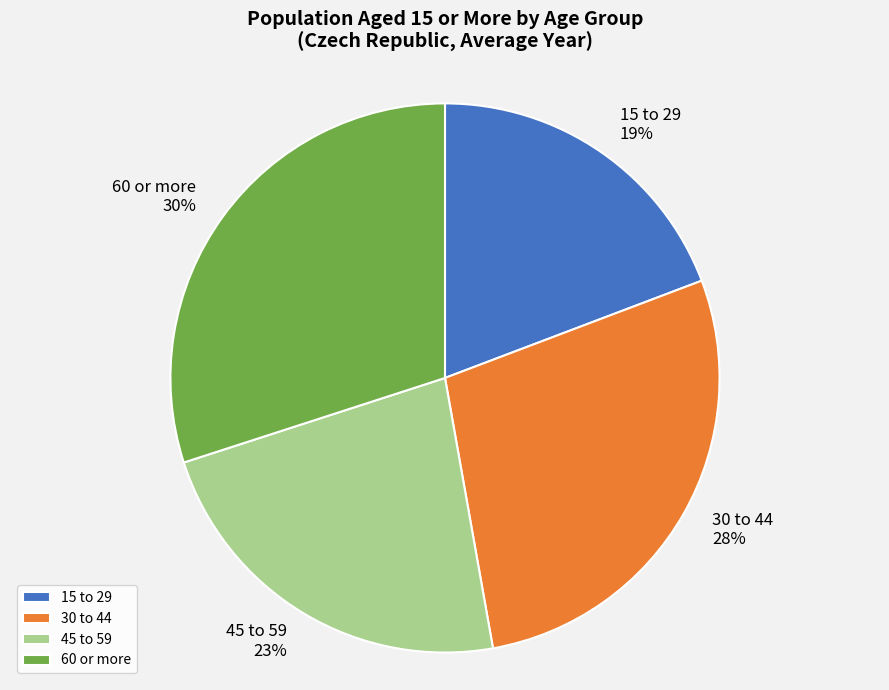

The 15 to 29 slice represents 19% of the pie. True or false?

True